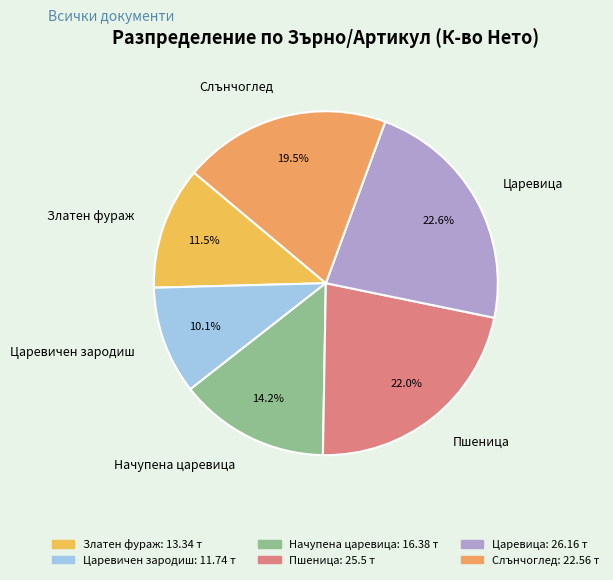

Which has a higher value, Слънчоглед or Пшеница?

Пшеница